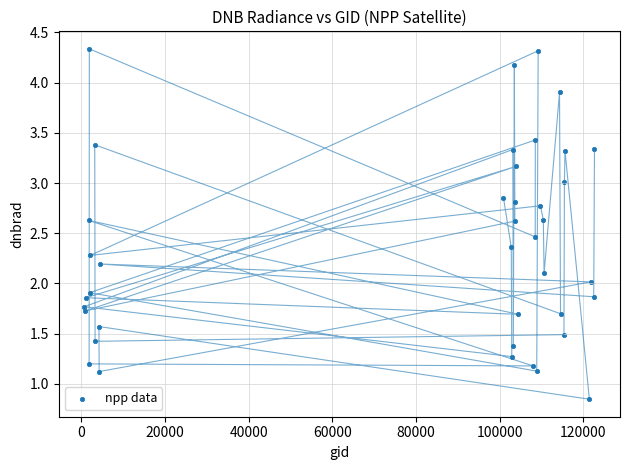

What is the range of Y values (max minus min)?

3.5